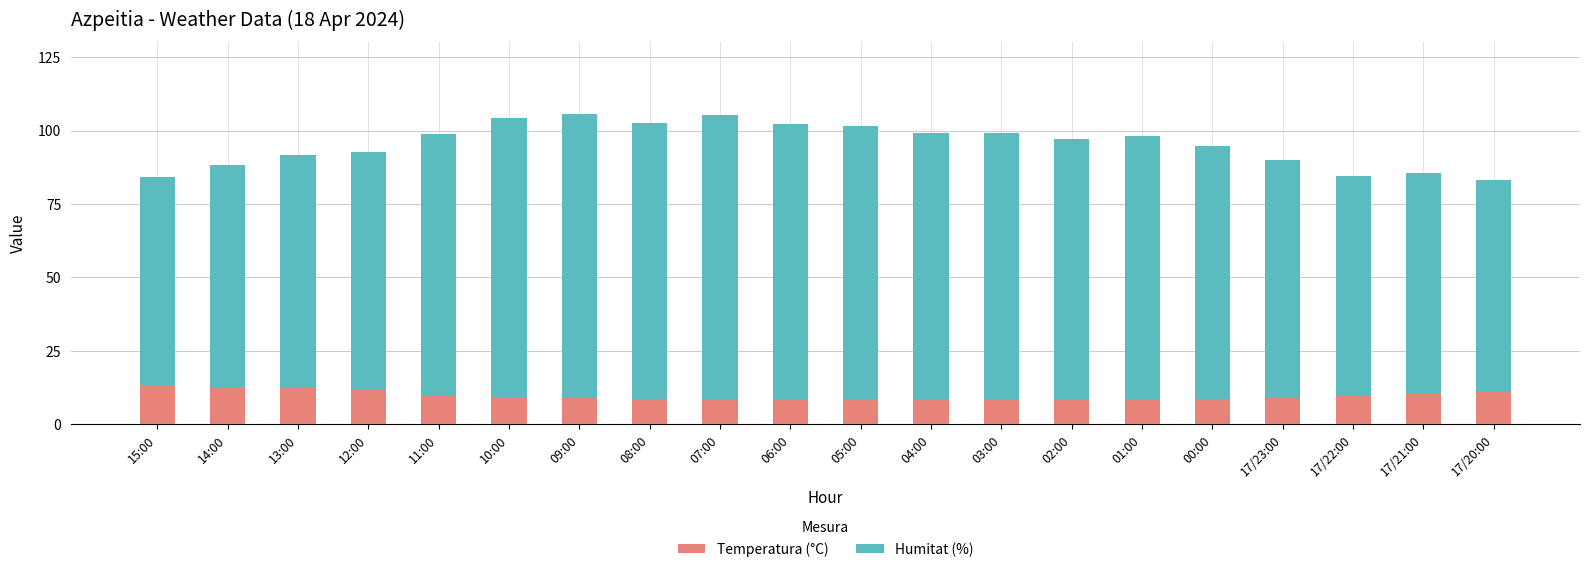

What is the lowest value of the Temperatura (°C) series?

8.1